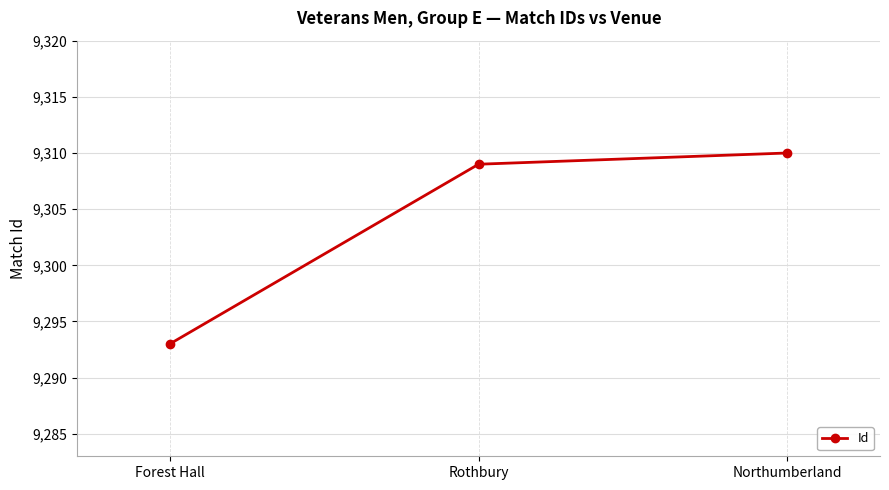

Reading left to right, transcribe all the data shown in this chart.

9293	9309	9310